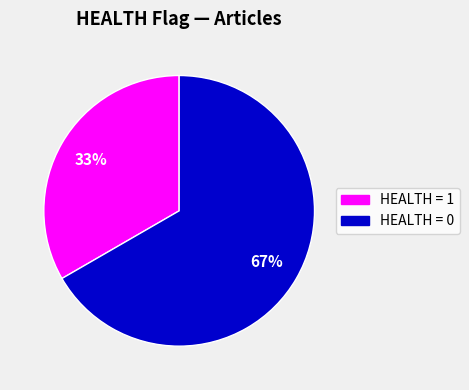

Does any single category account for the majority?

Yes